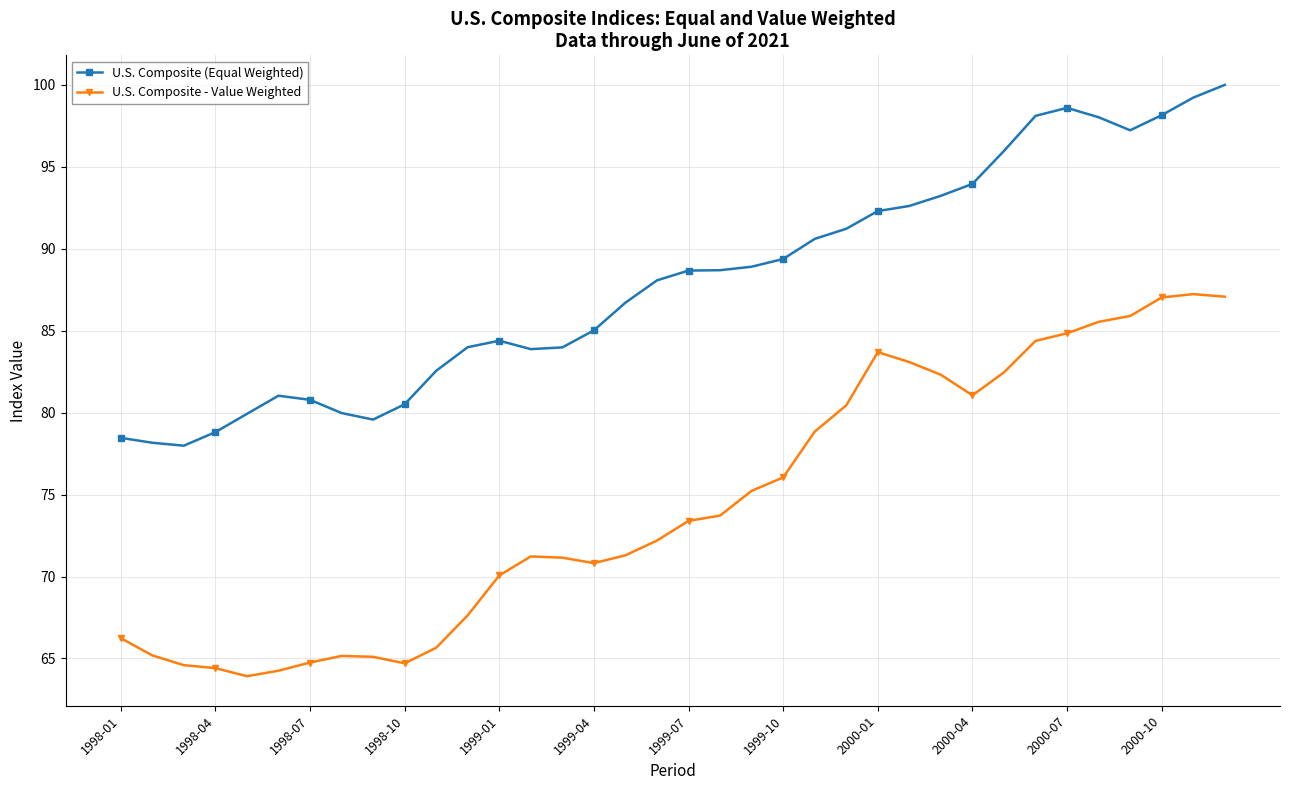

Which series has the widest spread of values?

U.S. Composite - Value Weighted